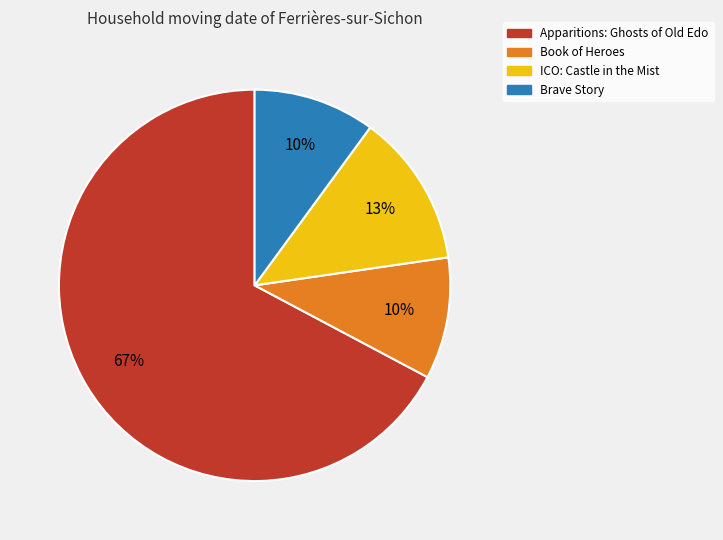

Count the number of slices in the pie.

4